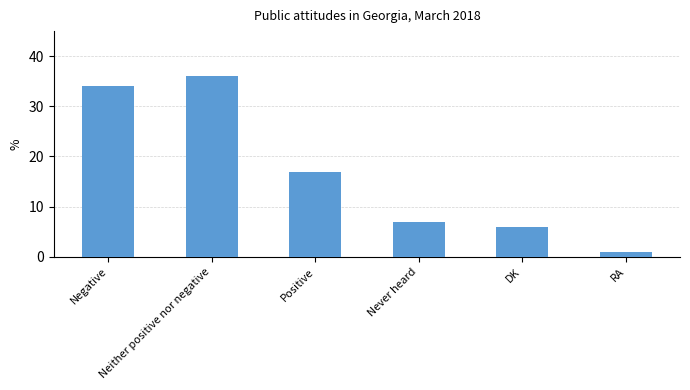

Which category has the highest value across all series?

Neither positive nor negative